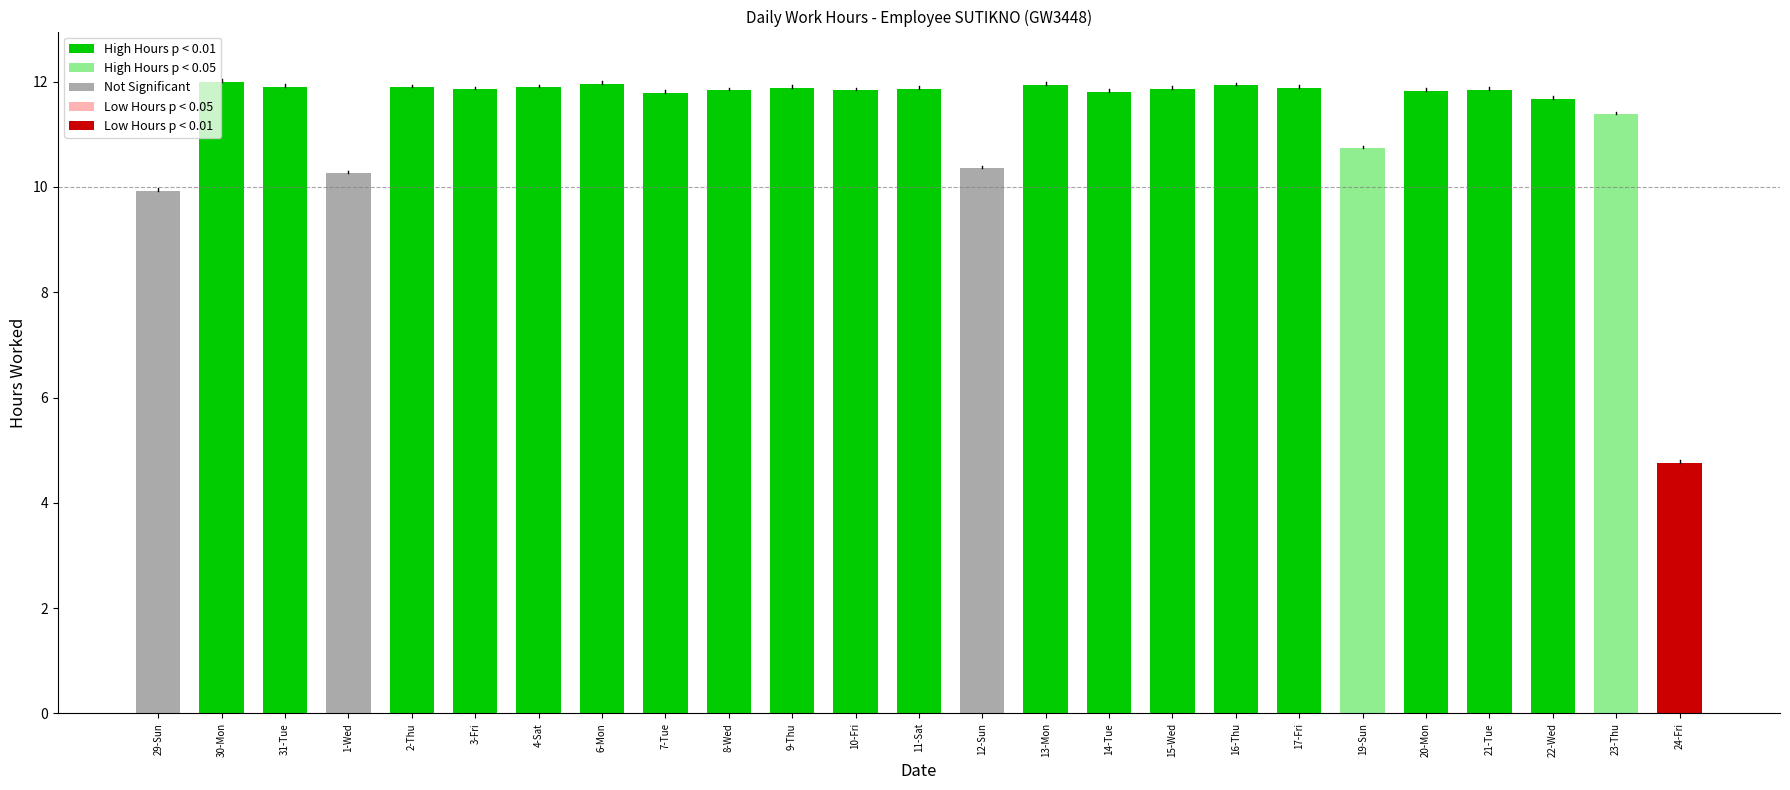

The value at 7-Tue is 7.1. True or false?

False